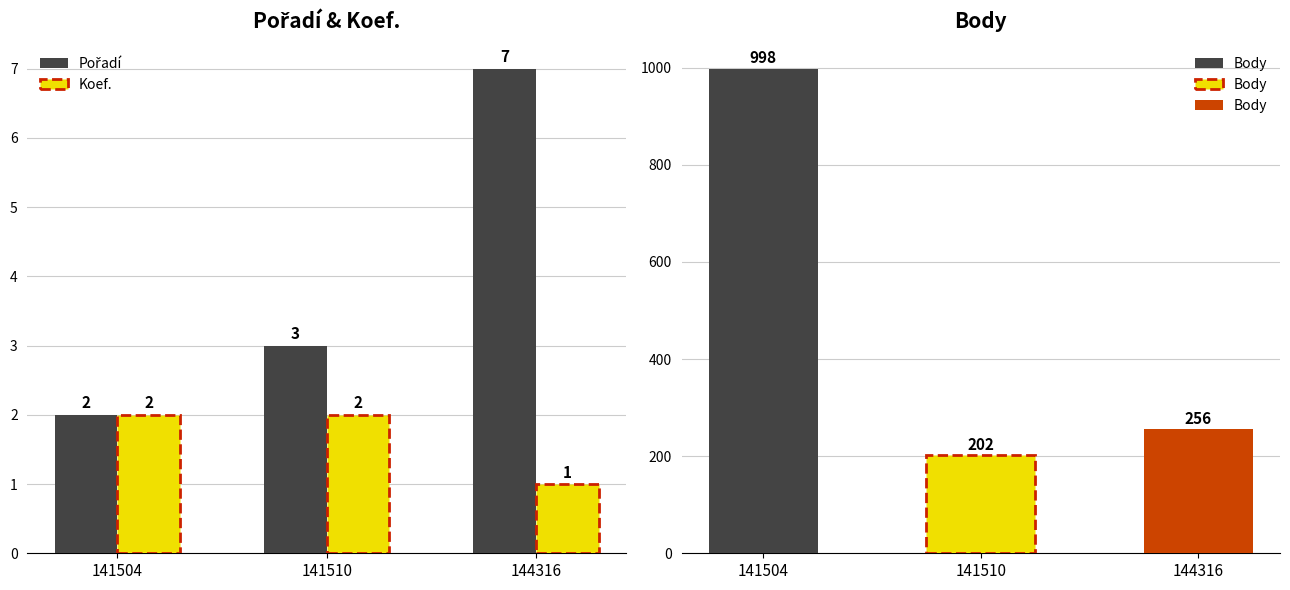

At which label is Koef. closest to 1?

144316